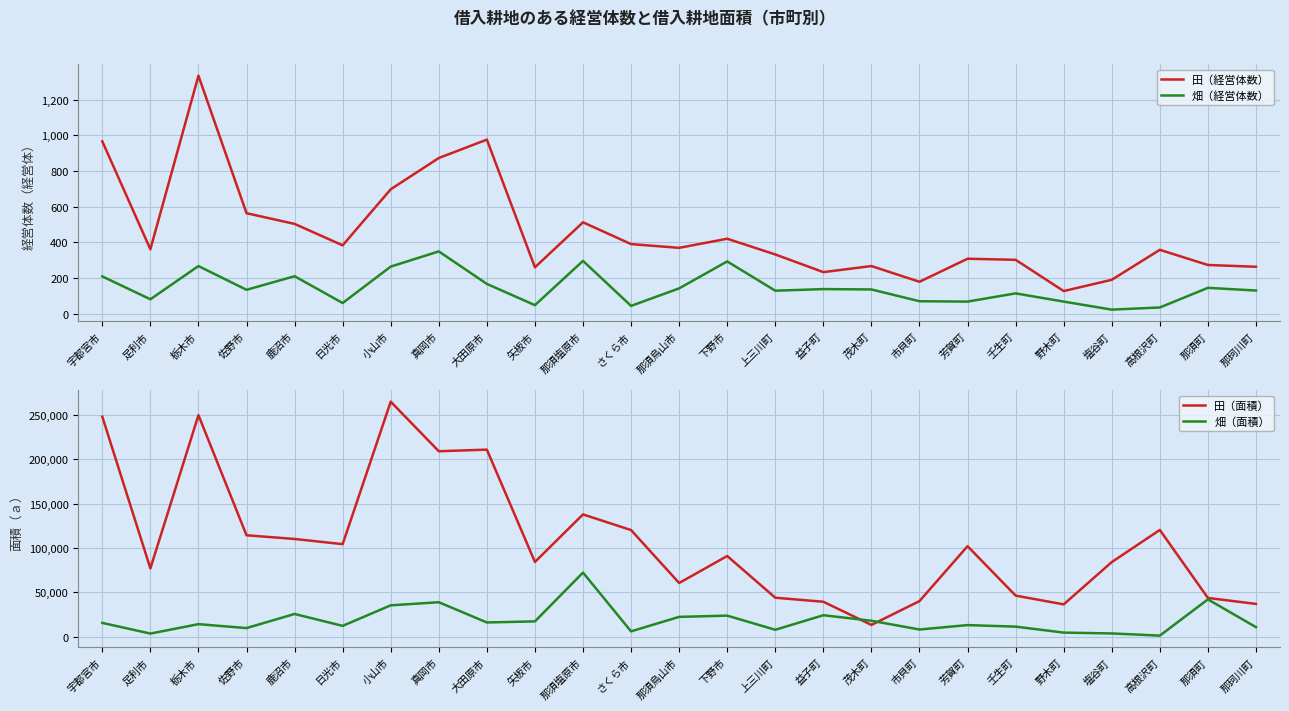

How many series are shown in this chart?

4